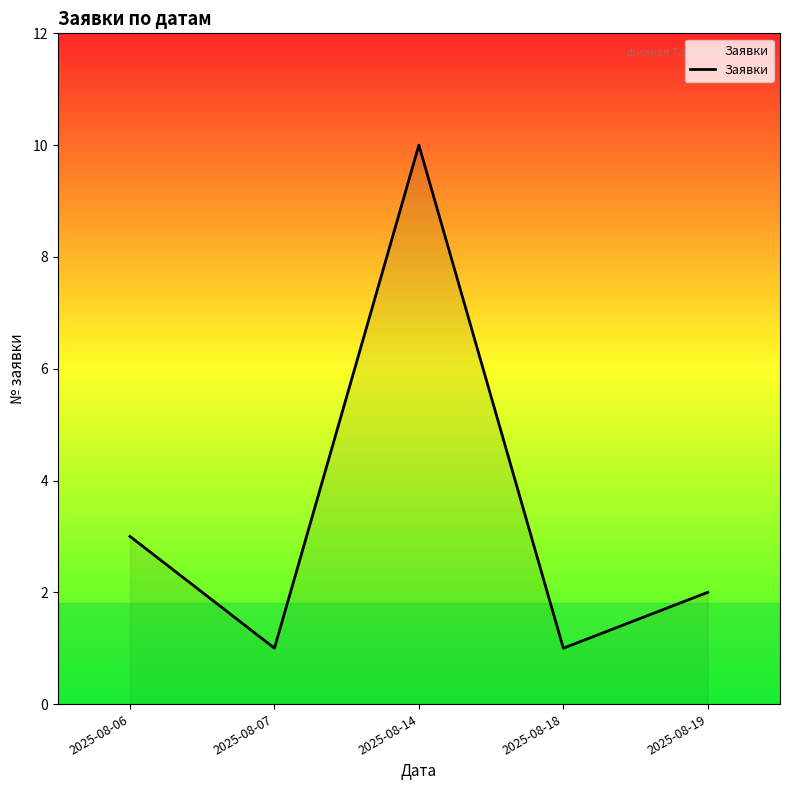

What is the difference between the maximum and minimum values?

9